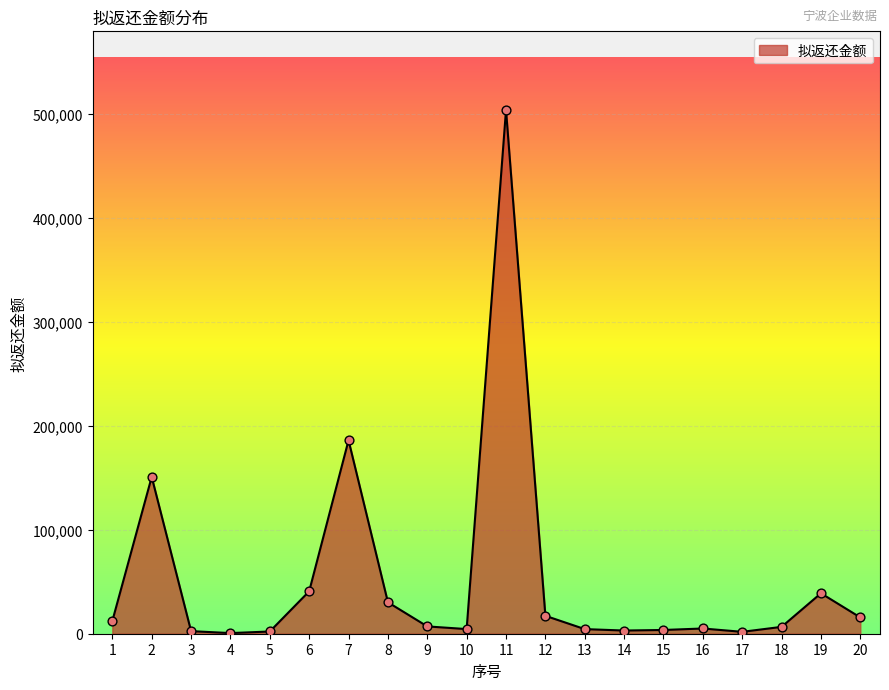

What is the change in value from 14 to 18?

+3524.2